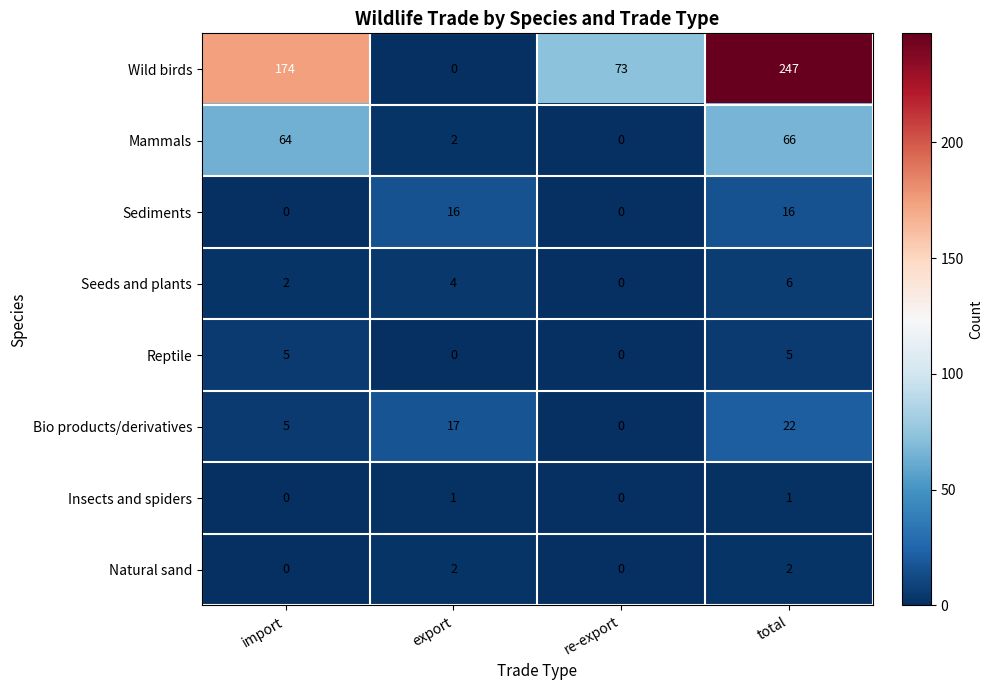

Which series has the widest spread of values?

Wild birds